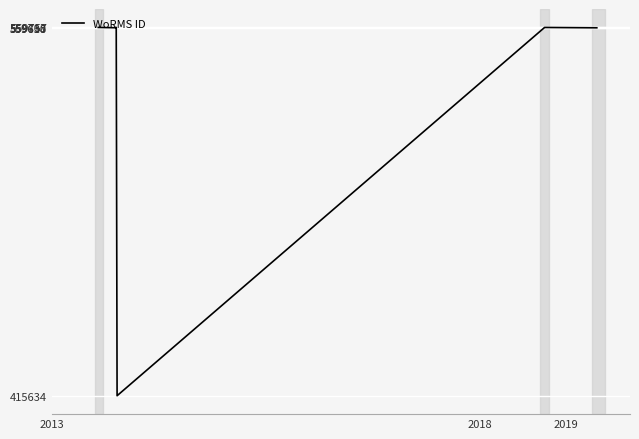

What is the sum of all values?

4333622